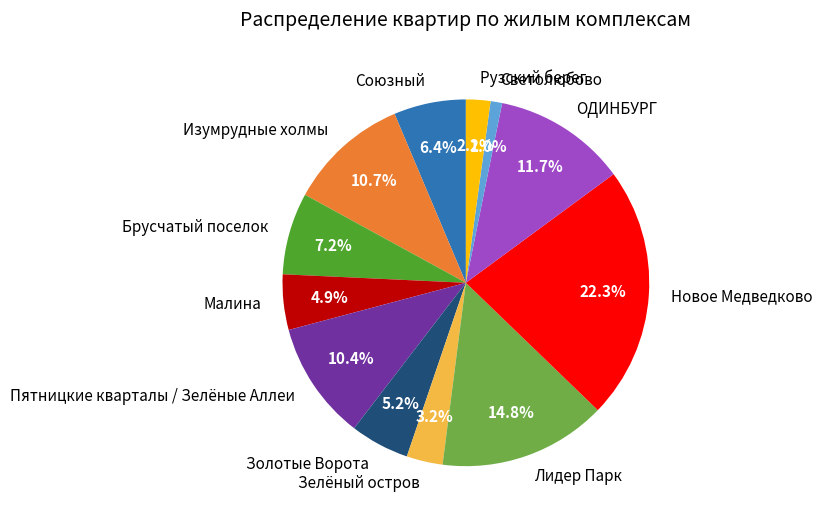

Does Брусчатый поселок account for over 50% of the chart?

No